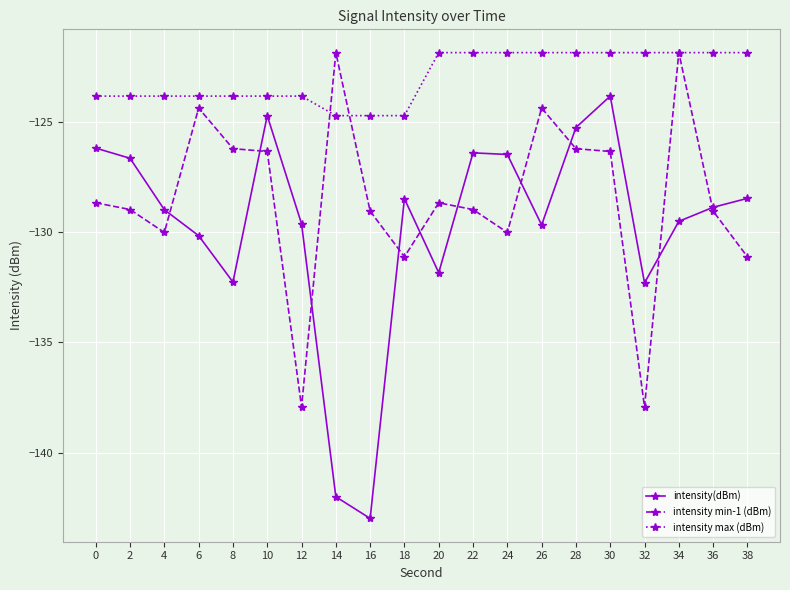

Is this an area chart (filled region under the line)?

No